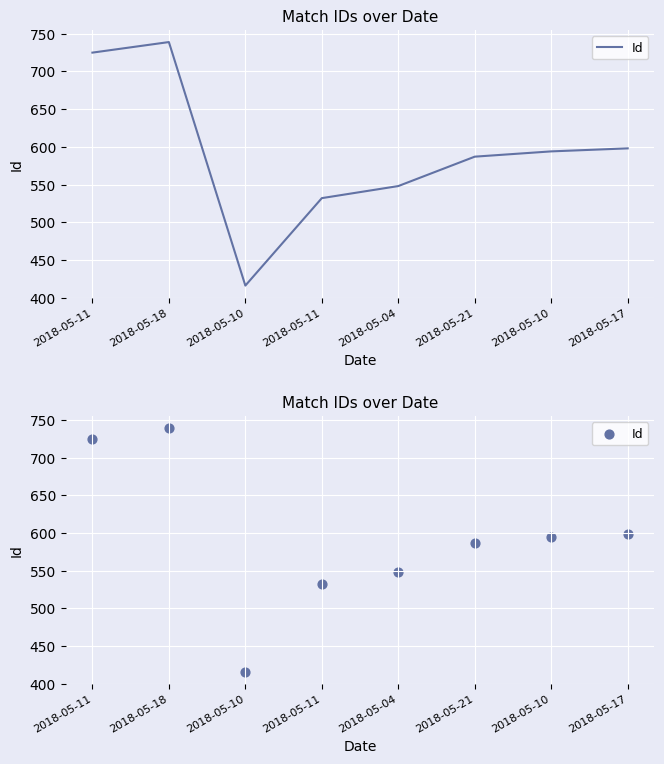

Between 2018-05-18 and 2018-05-21, which is larger?

2018-05-18